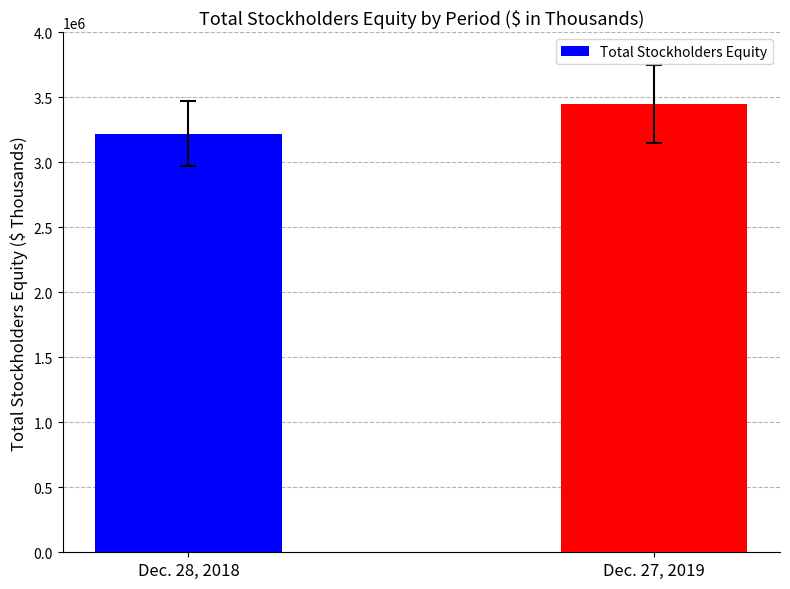

What is the greatest value displayed?

3451576